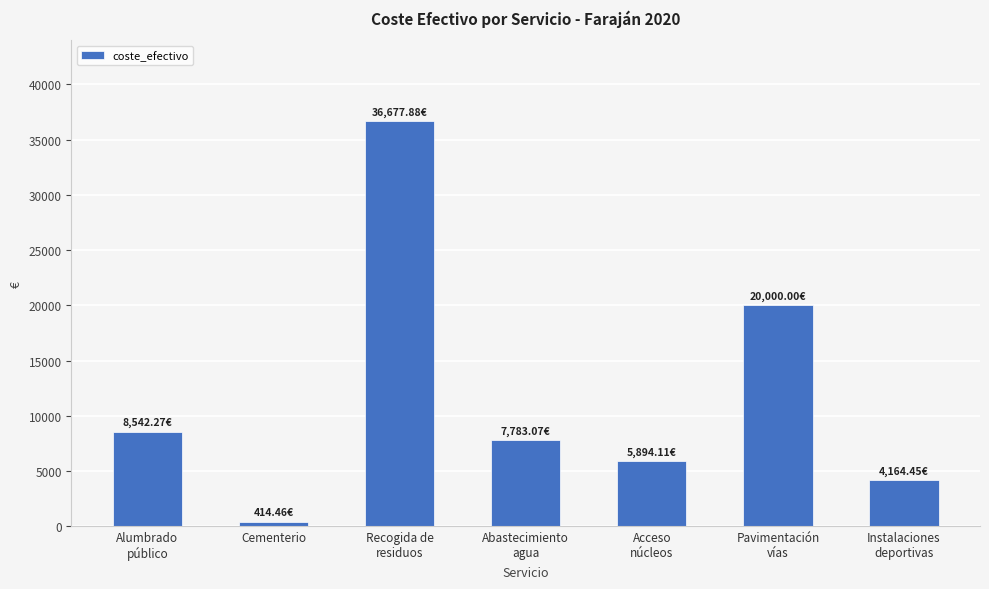

How many data points are above 7783?

4